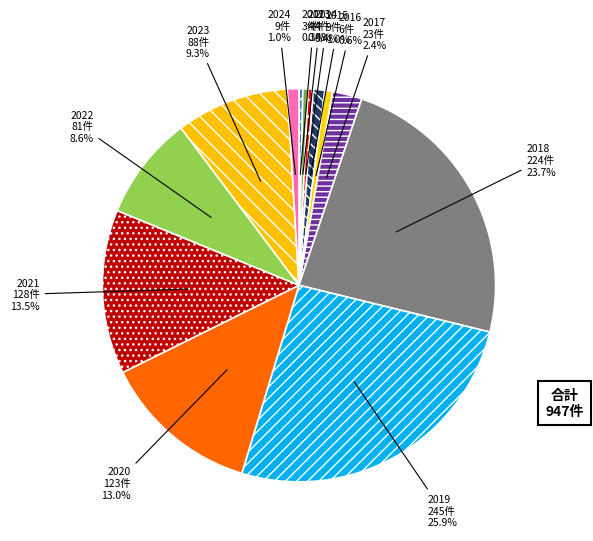

Is it true that 2015 is 1% of the pie?

True